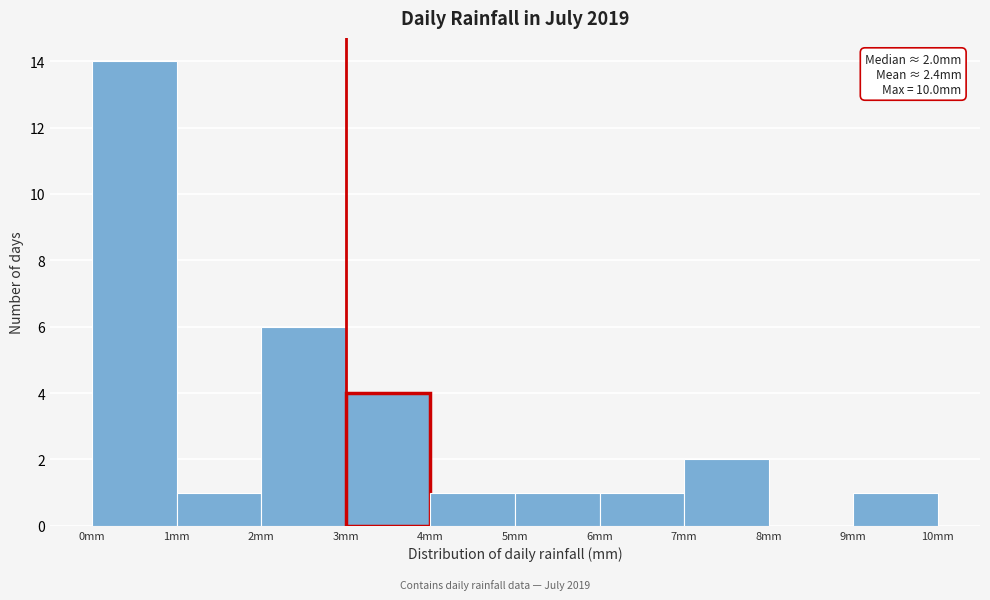

Over which range of the x-axis is the bar tallest?

0 to 1